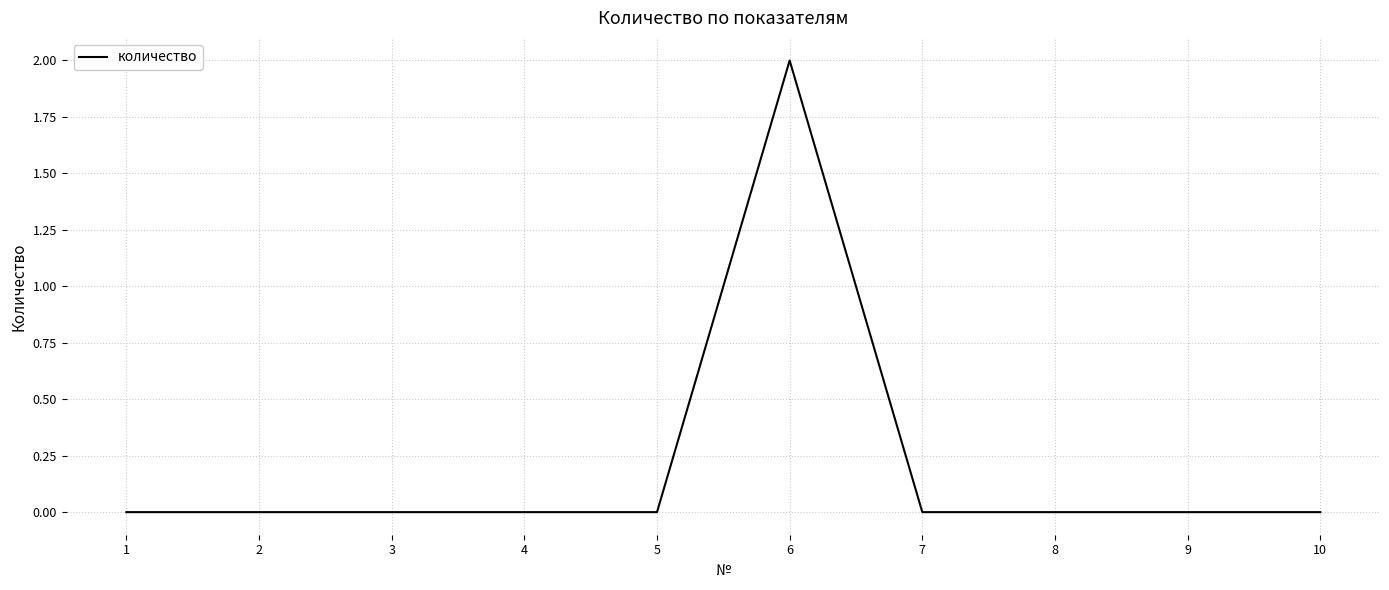

True or false: there are more than 0 points higher than both neighbors.

True